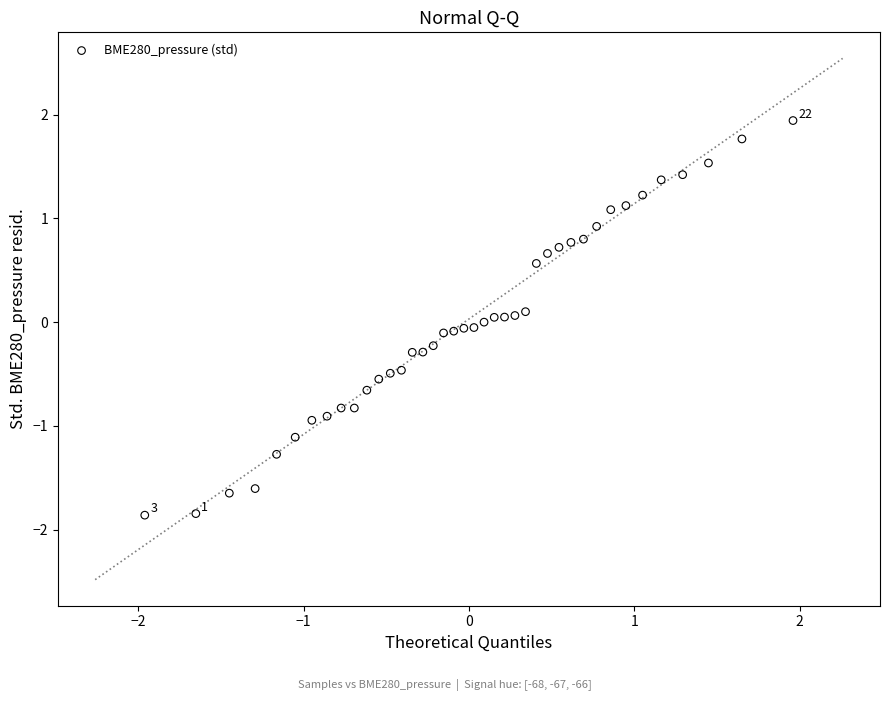

What is the range of X values (max minus min)?

3.9